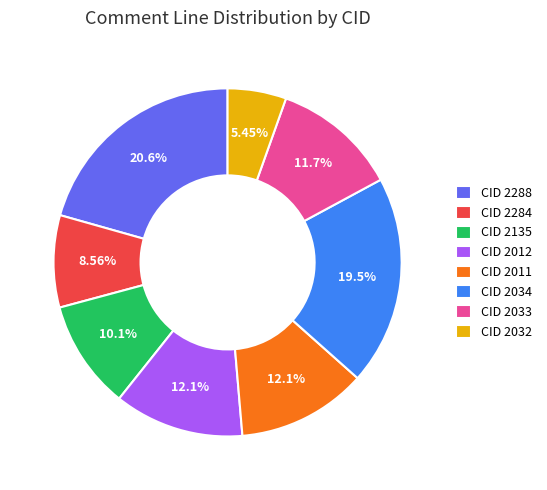

How many slices are in this pie chart?

8